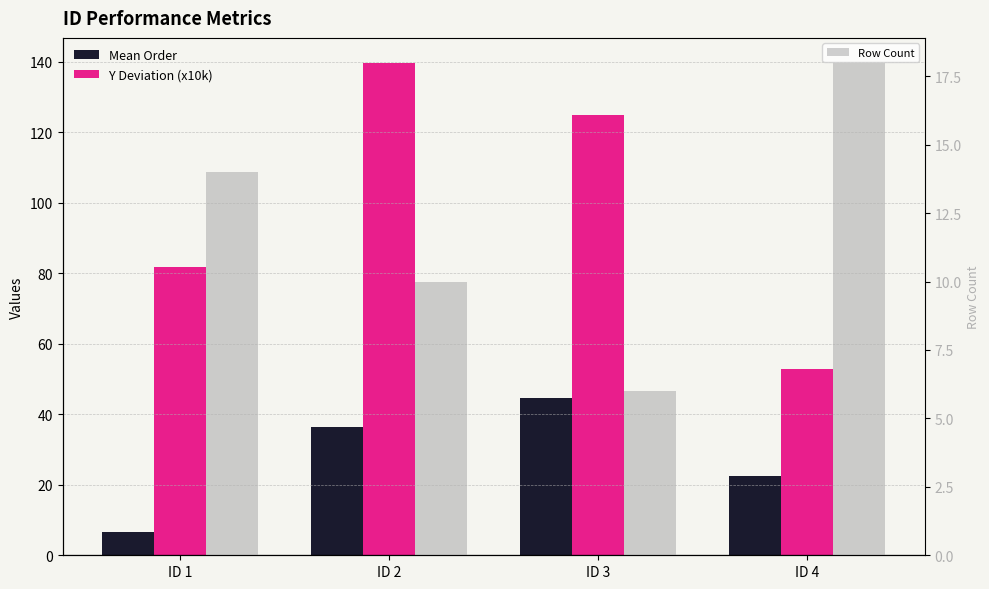

Is it true that Row Count equals 18.0 at ID 4?

True